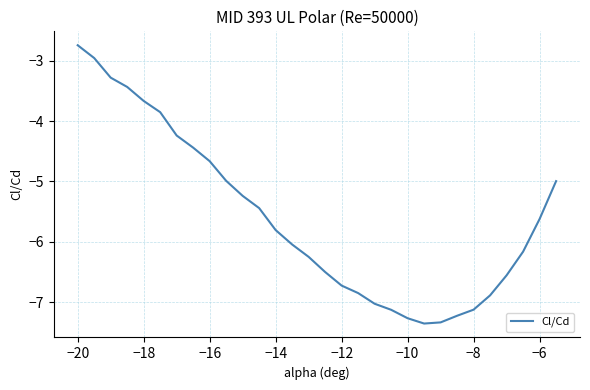

What is the greatest value displayed?

-2.7